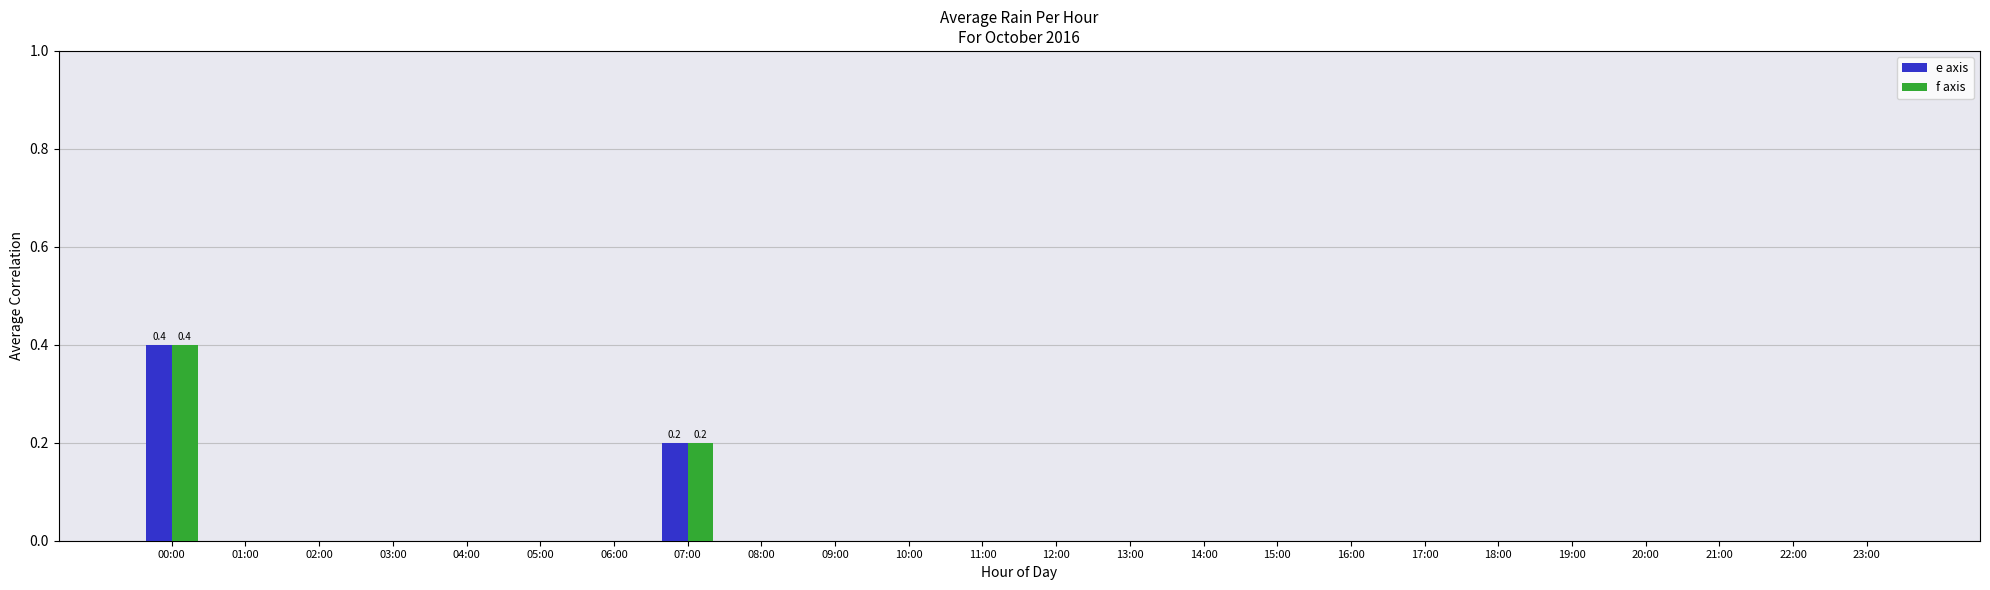

What are all the series names shown in the legend?

e axis, f axis